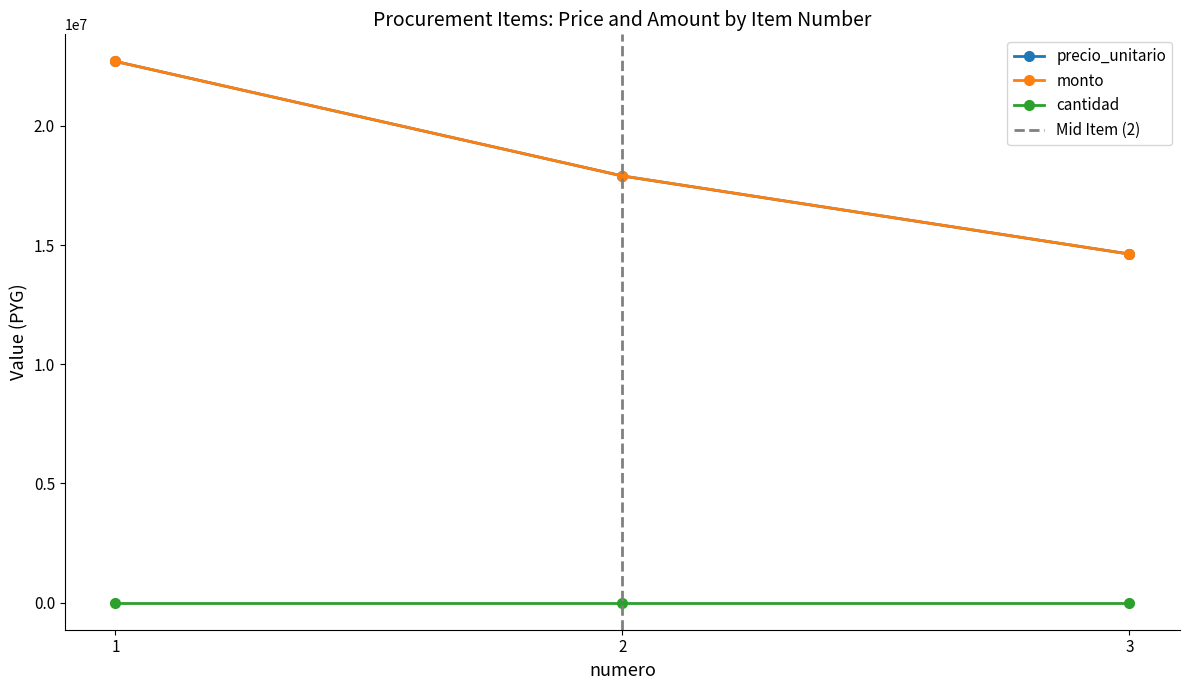

The precio_unitario series shows 33466080 at 1. True or false?

False